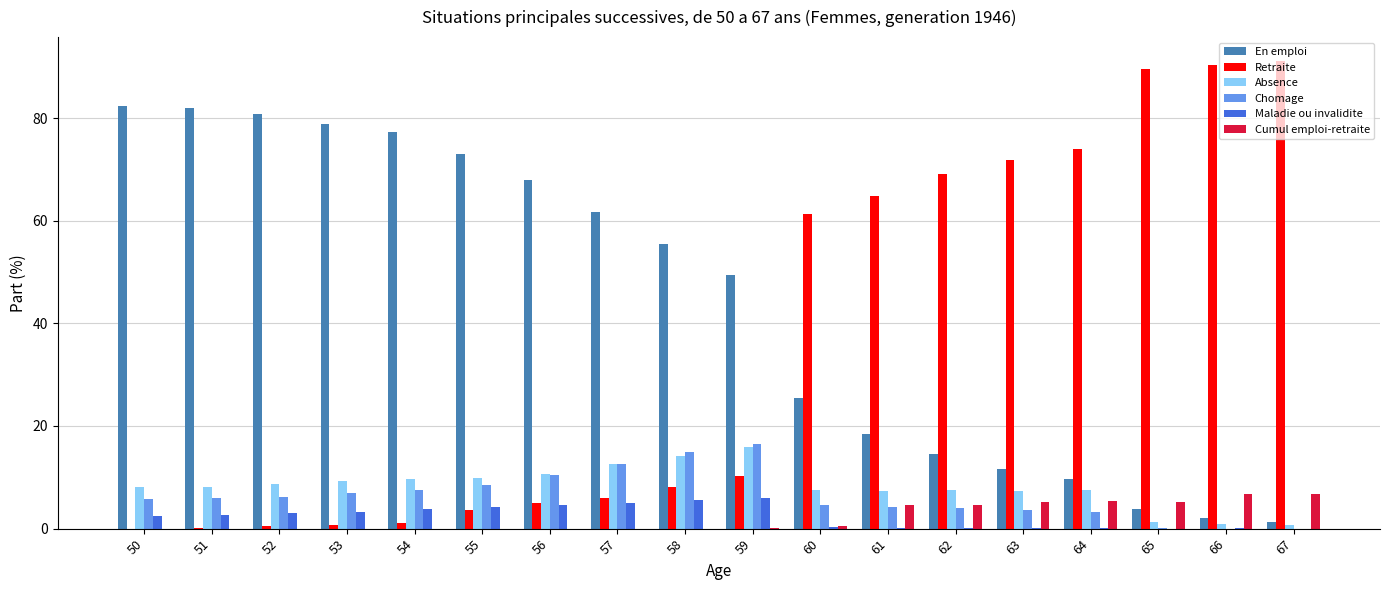

Which series has the largest total across all categories?

En emploi